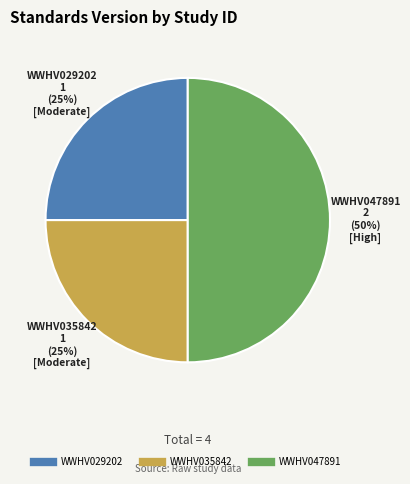

Count the number of slices in the pie.

3